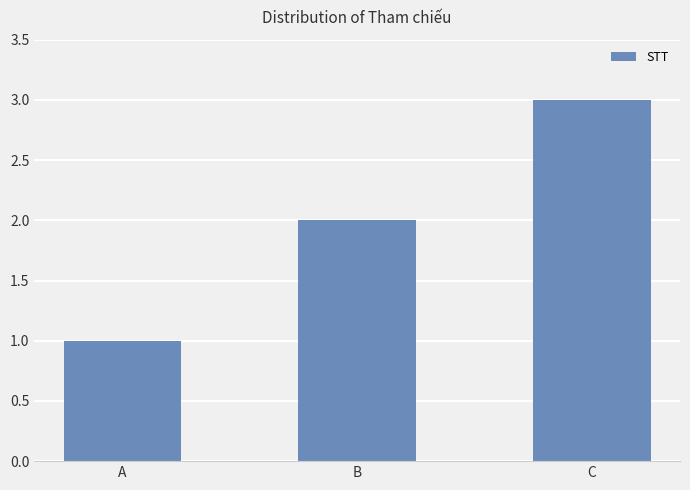

List the labels in order of value, largest first.

C, B, A